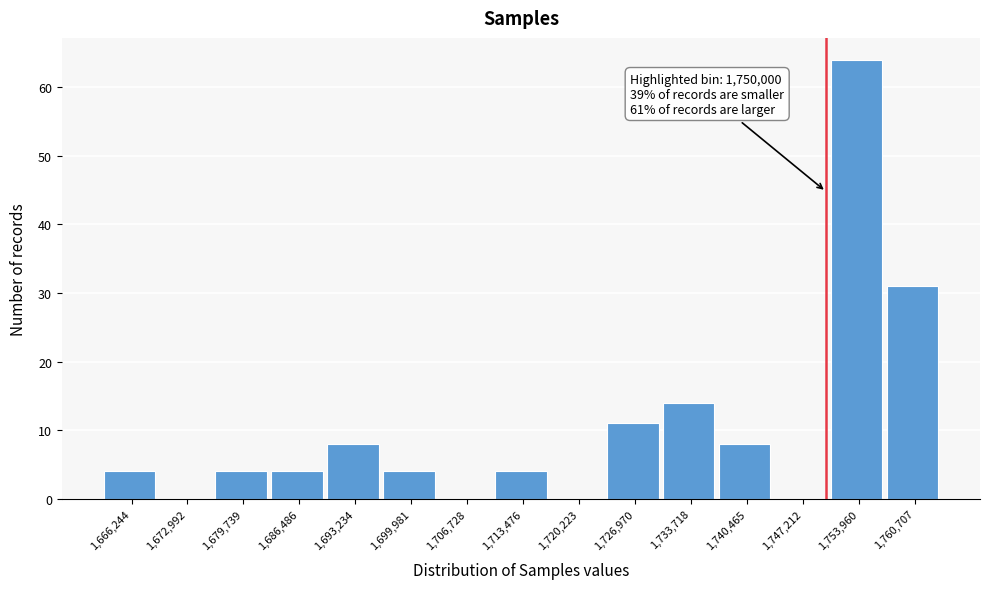

Which range on the x-axis has the tallest bar?

1751000 to 1757000